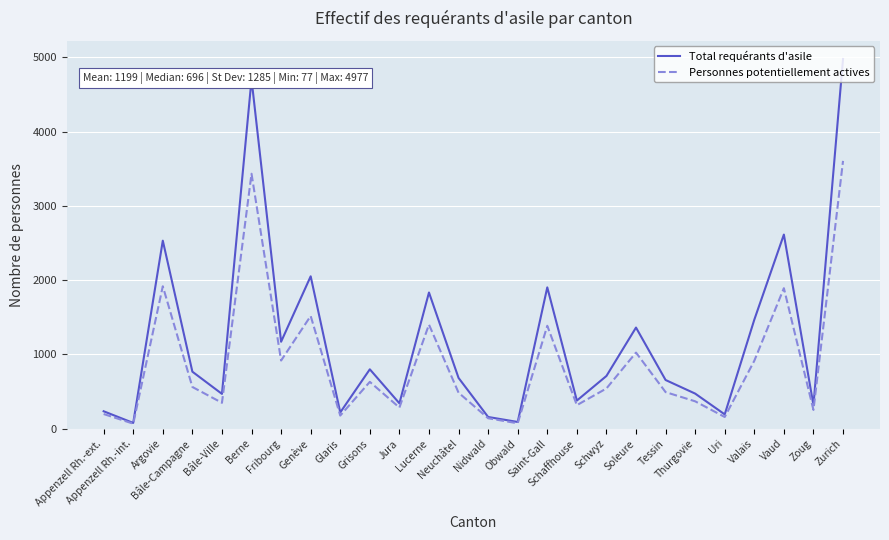

Is it true that Total requérants d'asile equals 4977 at Zurich?

True